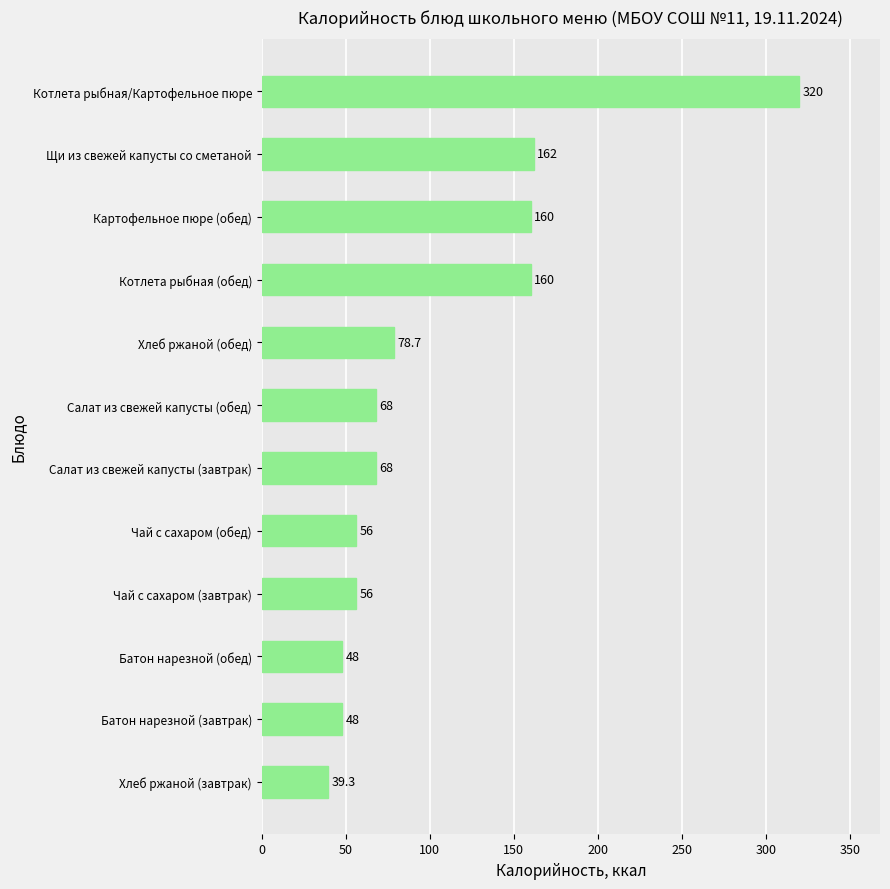

What is the ratio of the value at Батон нарезной (обед) to the value at Щи из свежей капусты со сметаной?

0.3